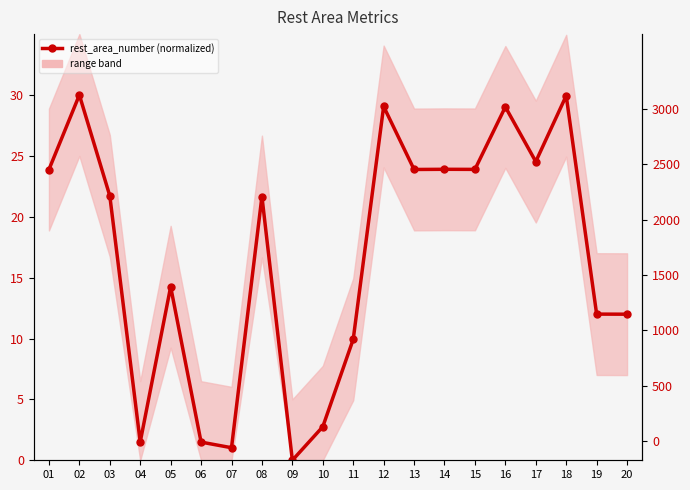

Reading left to right, list all the values displayed in this chart.

23.9	30.0	21.7	1.5	14.3	1.5	1.0	21.7	0.0	2.8	9.9	29.1	23.9	23.9	23.9	29.0	24.5	29.9	12.0	12.0